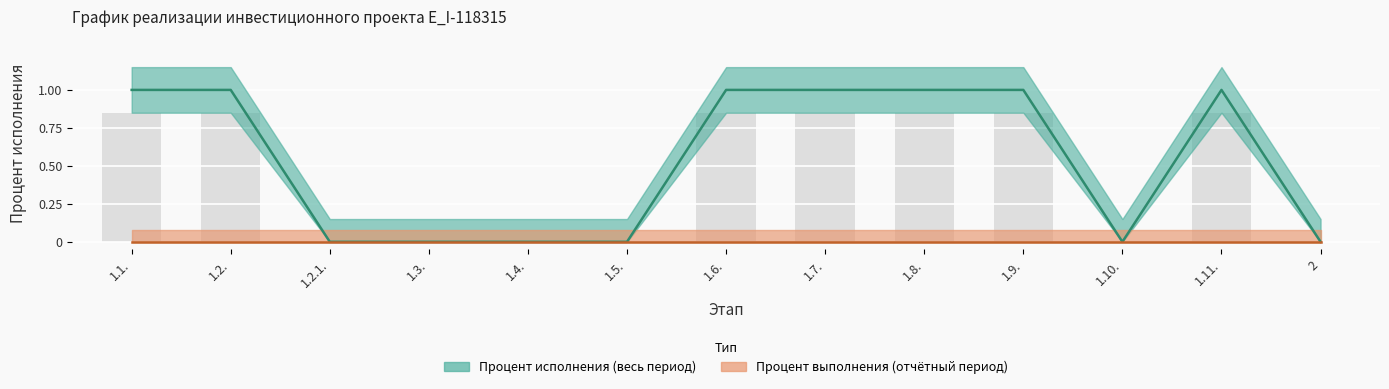

What is the label of the 10th bar from the left?

1.9.